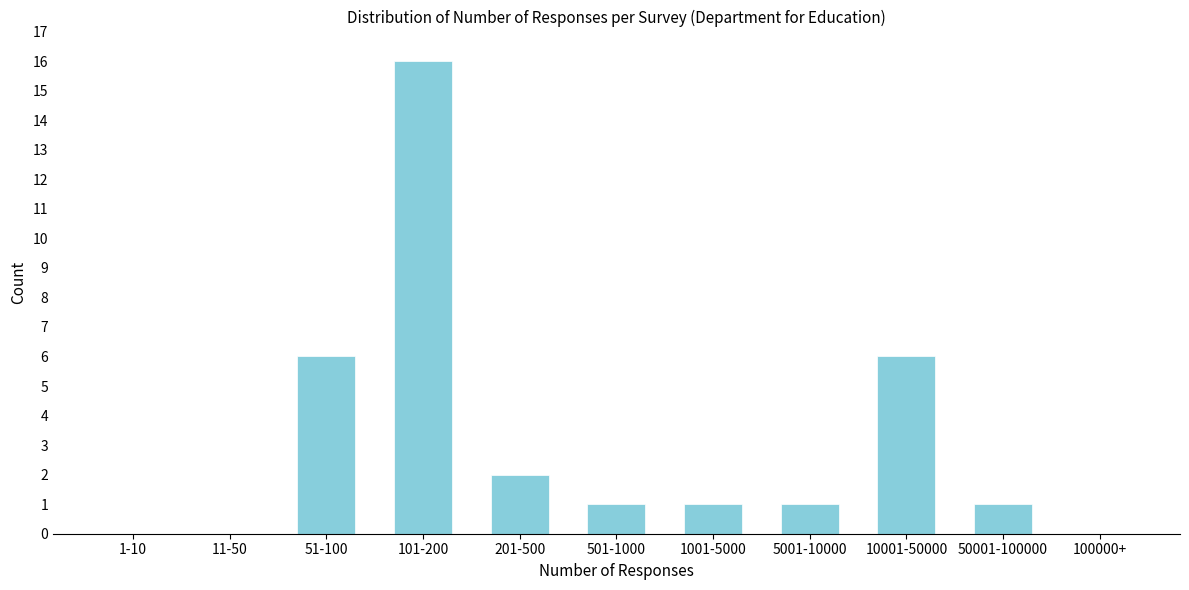

Reading right to left, transcribe all the data shown in this chart.

100000+=0	50001-100000=1	10001-50000=6	5001-10000=1	1001-5000=1	501-1000=1	201-500=2	101-200=16	51-100=6	11-50=0	1-10=0